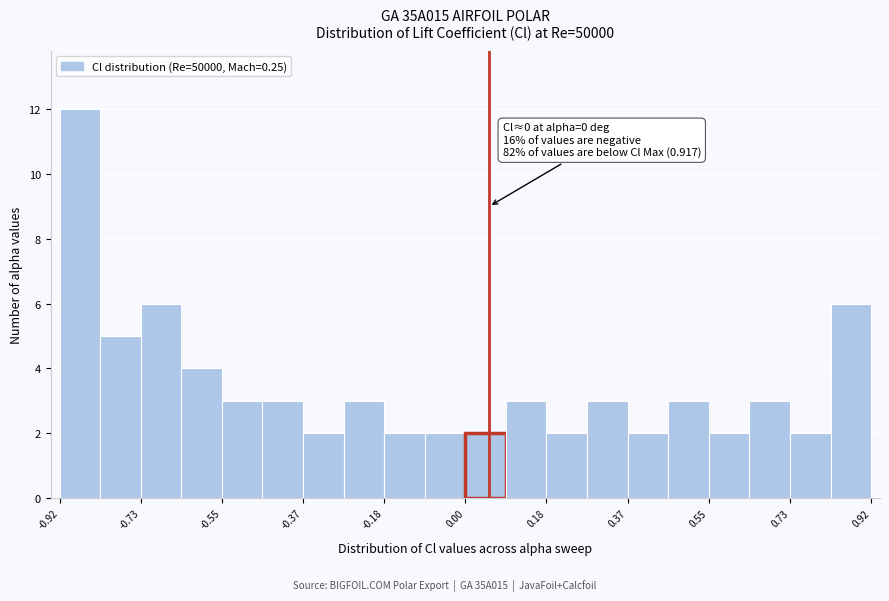

Which range on the x-axis has the tallest bar?

-0.92 to -0.82